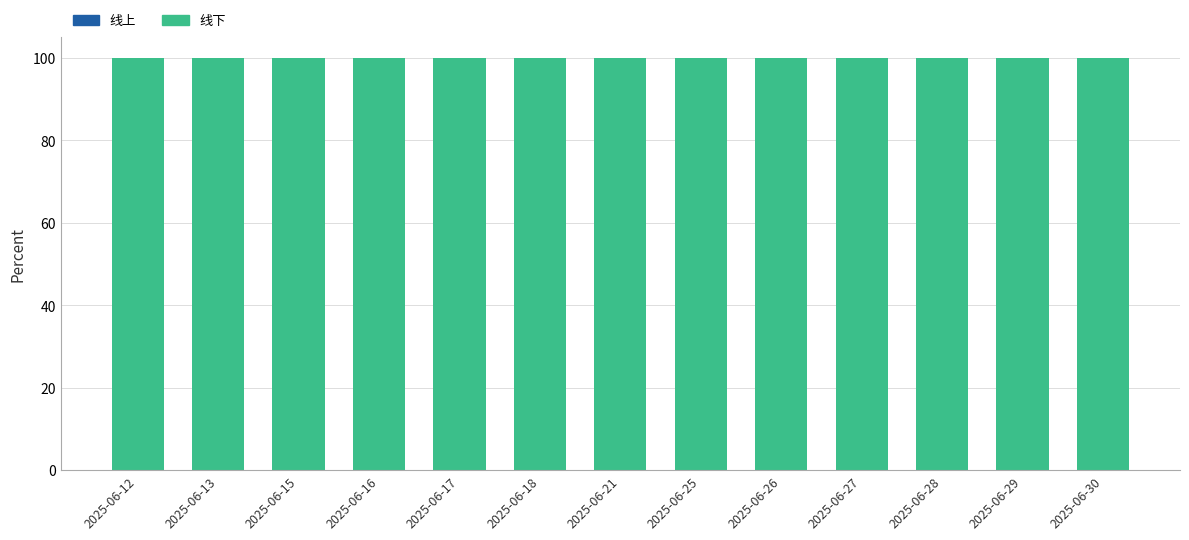

Reading left to right, what are all the values shown in this chart?

线上: 0	0	0	0	0	0	0	0	0	0	0	0	0
线下: 100	100	100	100	100	100	100	100	100	100	100	100	100